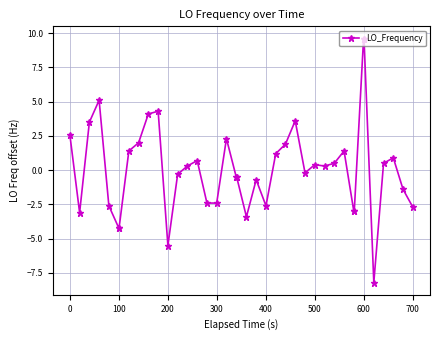

Does the chart have visible grid lines?

Yes